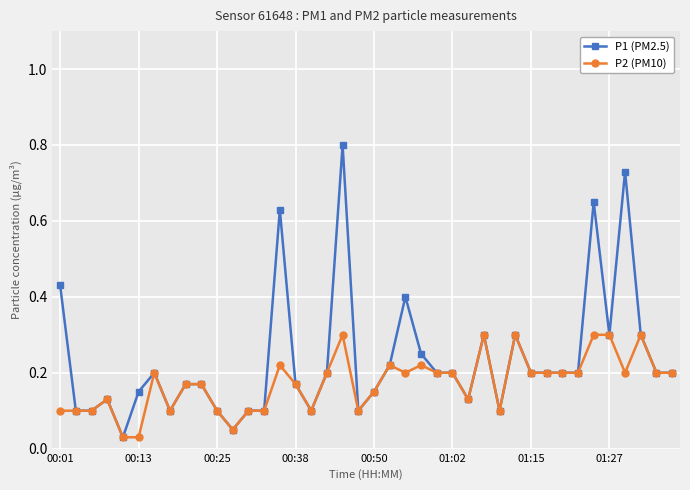

What is the maximum value for P2 (PM10)?

0.3